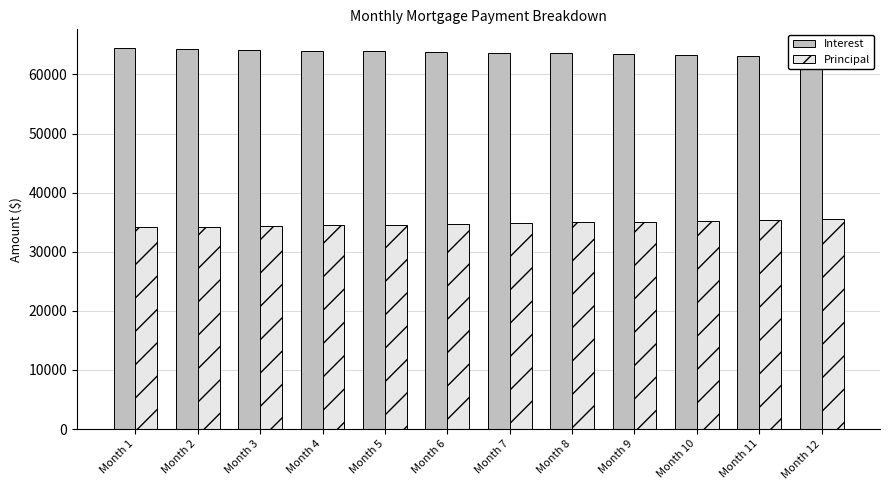

Which series has the largest total across all categories?

Interest